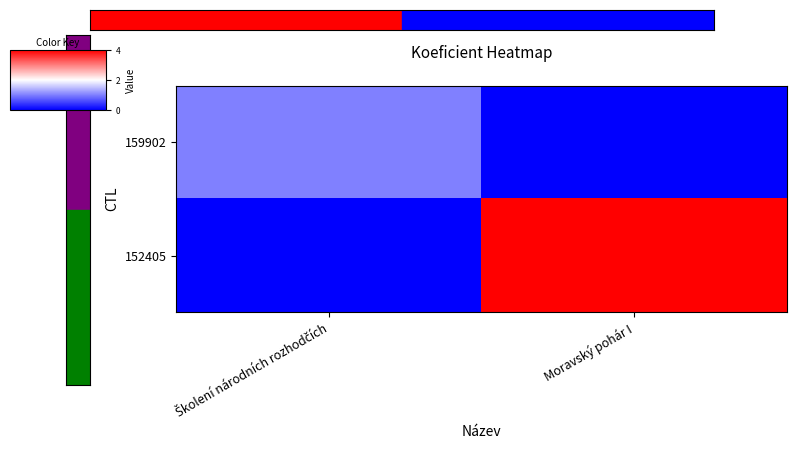

Which label corresponds to the largest value in the chart?

Moravský pohár I